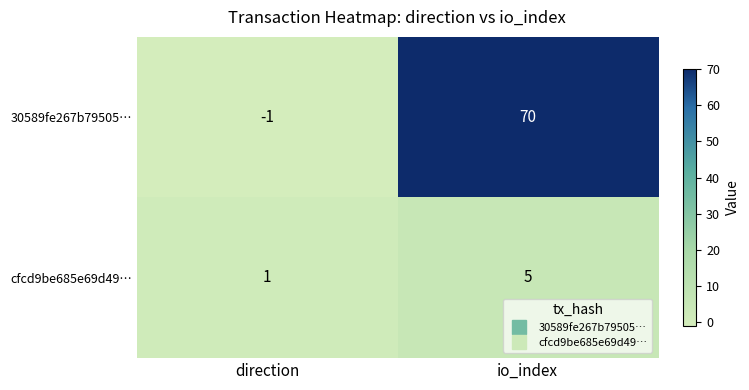

How many positive values does the 30589fe267b79505… series have?

1